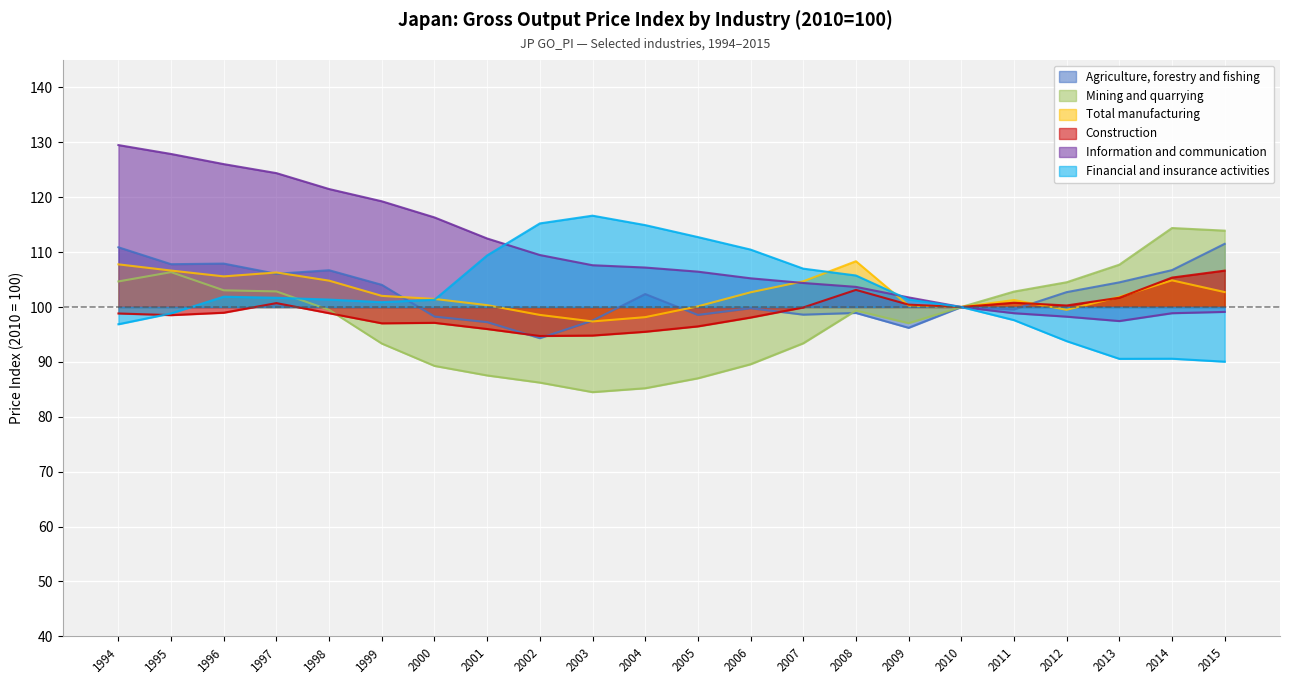

Is it true that Agriculture, forestry and fishing equals 110.9 at 1994?

True